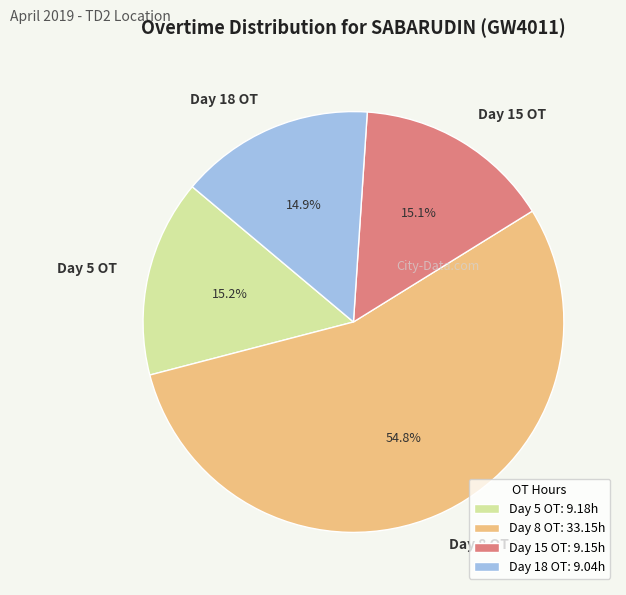

To the nearest percent, what is the difference between the Day 8 OT and Day 18 OT slice percentages?

40%